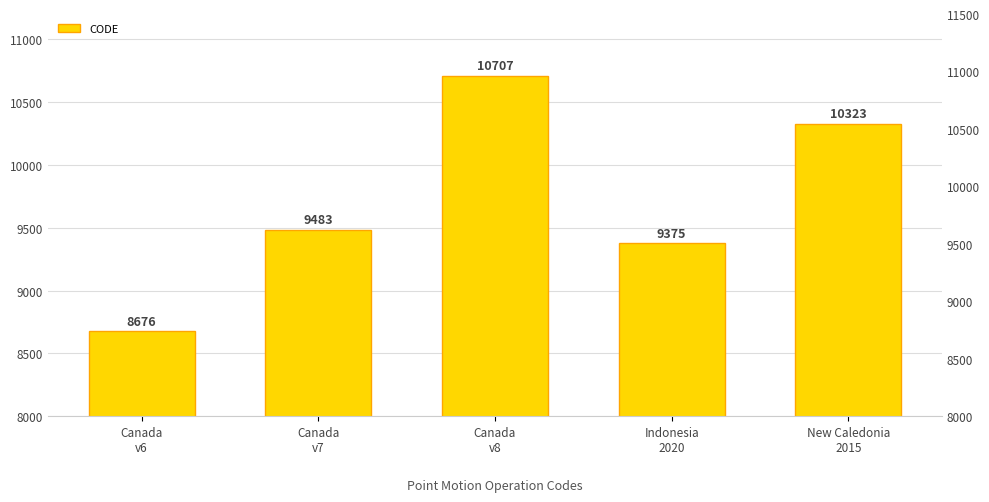

Reading left to right, transcribe all the data shown in this chart.

Canada
v6=8676	Canada
v7=9483	Canada
v8=10707	Indonesia
2020=9375	New Caledonia
2015=10323